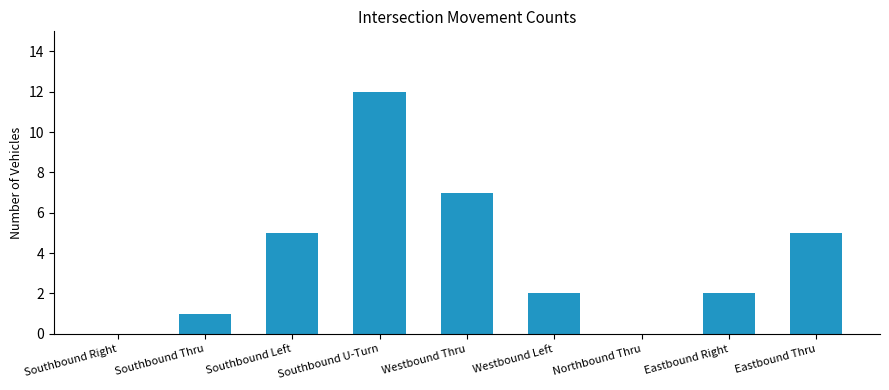

What is the sum of the values at Southbound Right and Westbound Thru?

7